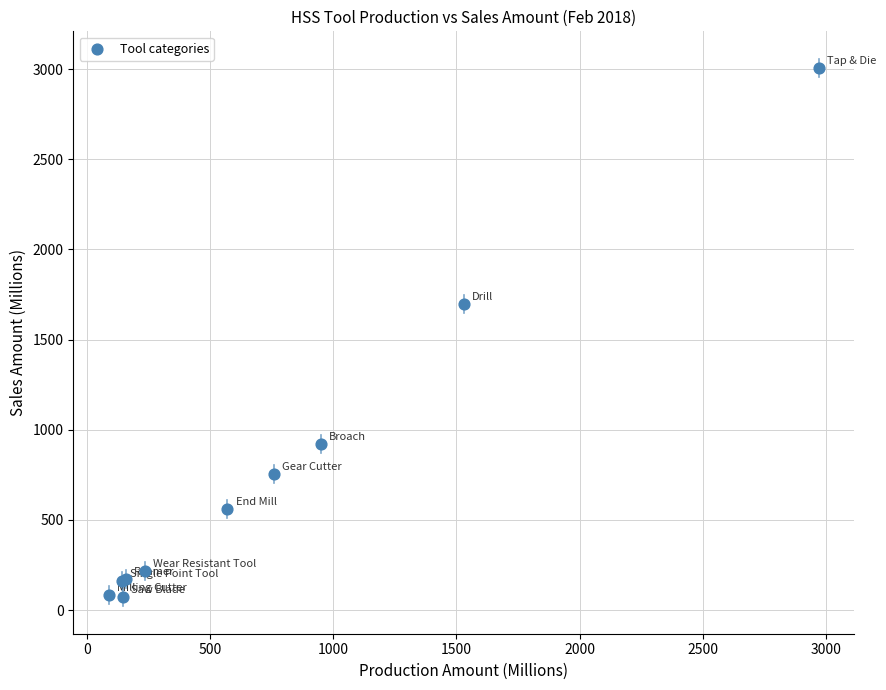

What Y value in the scatter plot is closest to 1539?

1697.5